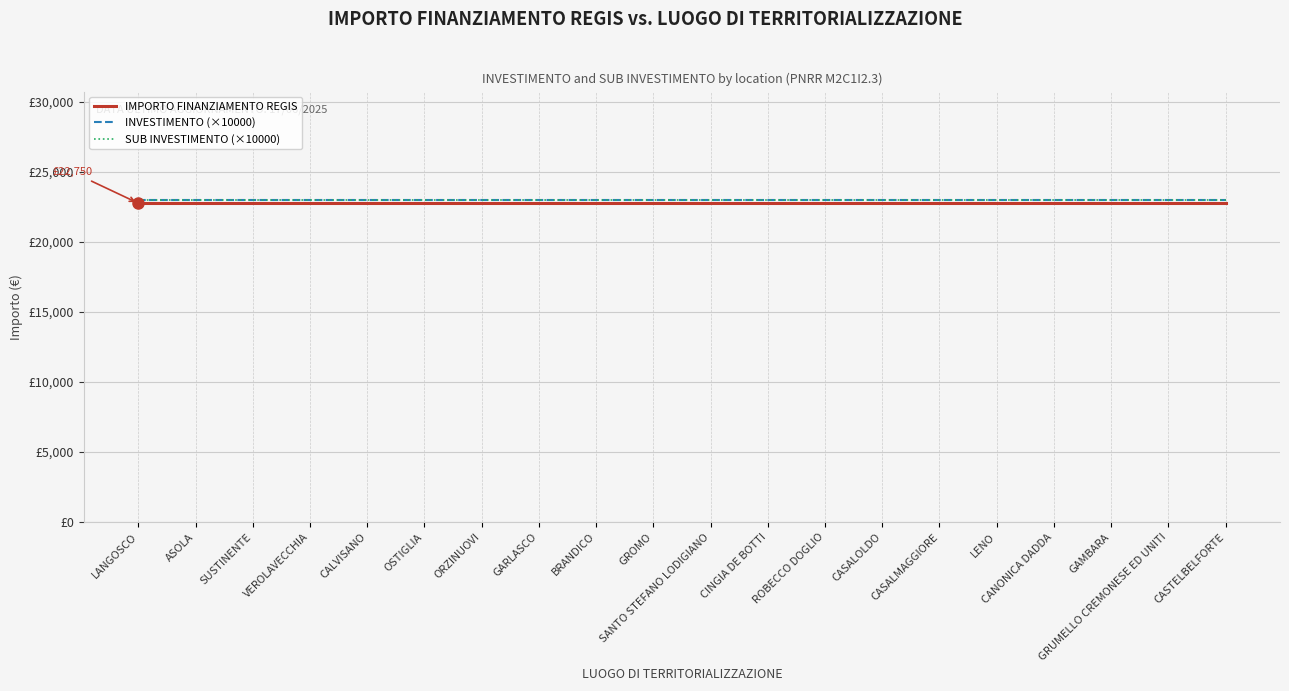

True or false: IMPORTO FINANZIAMENTO REGIS and SUB INVESTIMENTO (×10000) intersect in this chart.

False